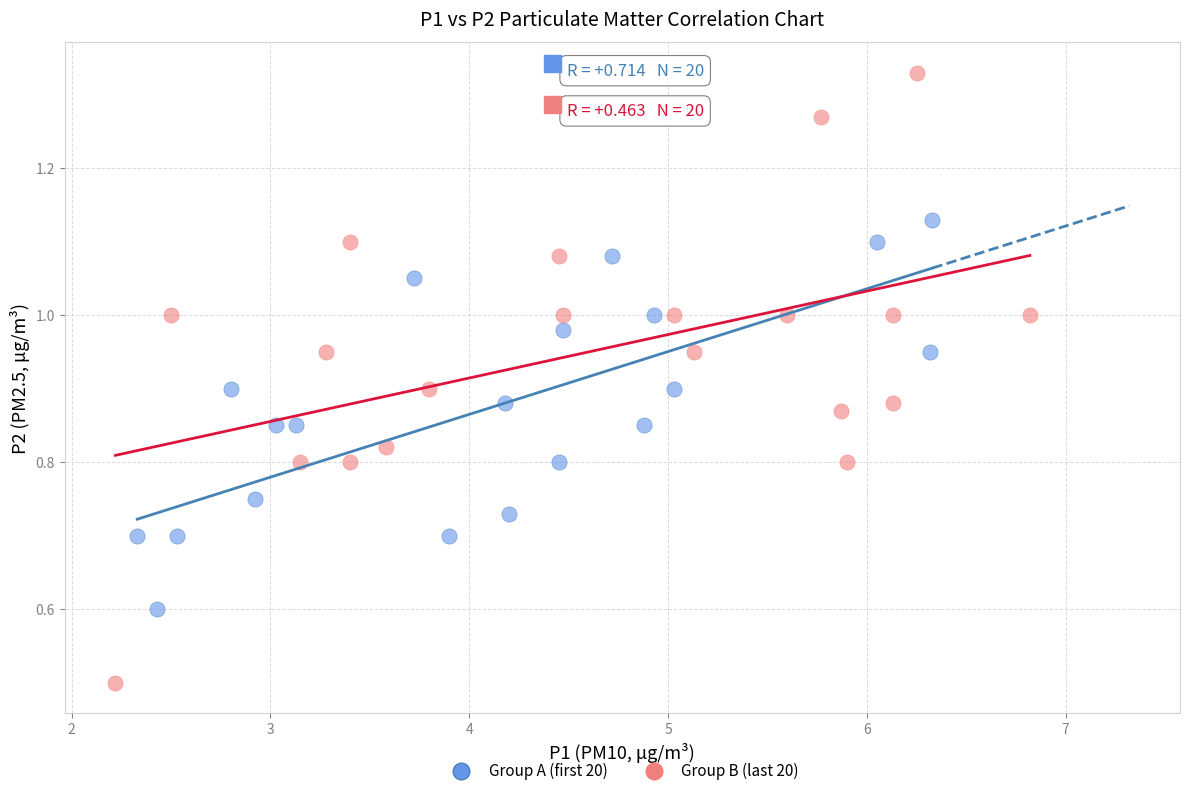

What are all the series names shown in the legend?

Group A (first 20), Group B (last 20)